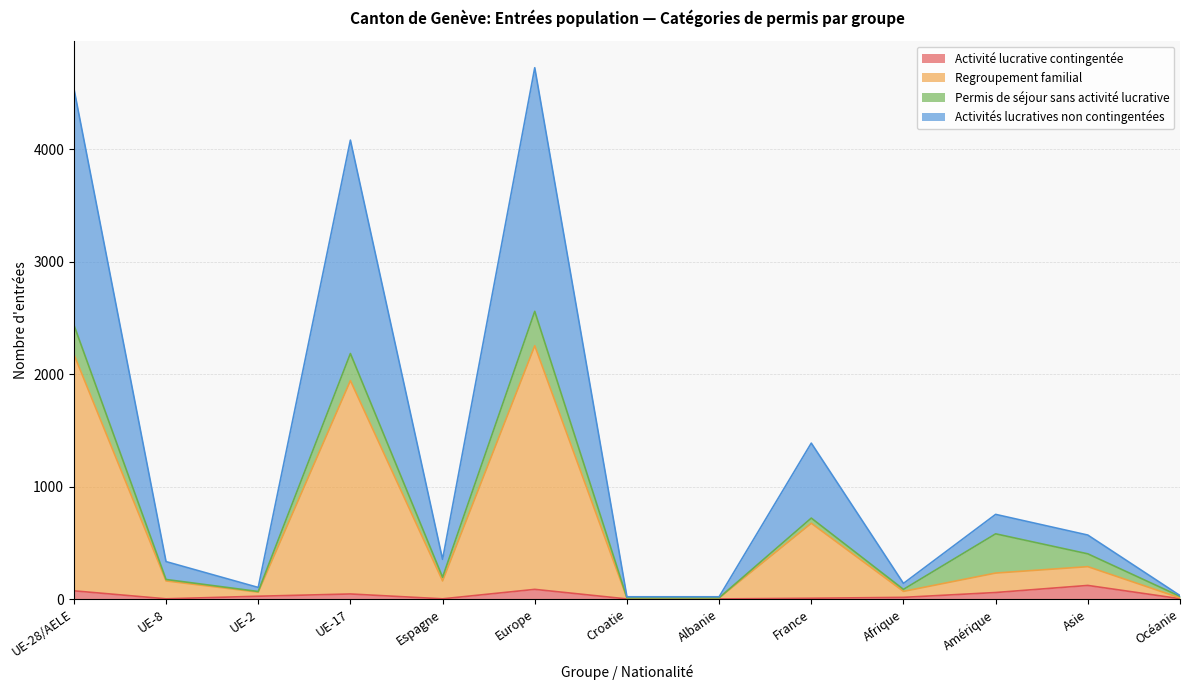

True or false: Regroupement familial and Activités lucratives non contingentées intersect in this chart.

False